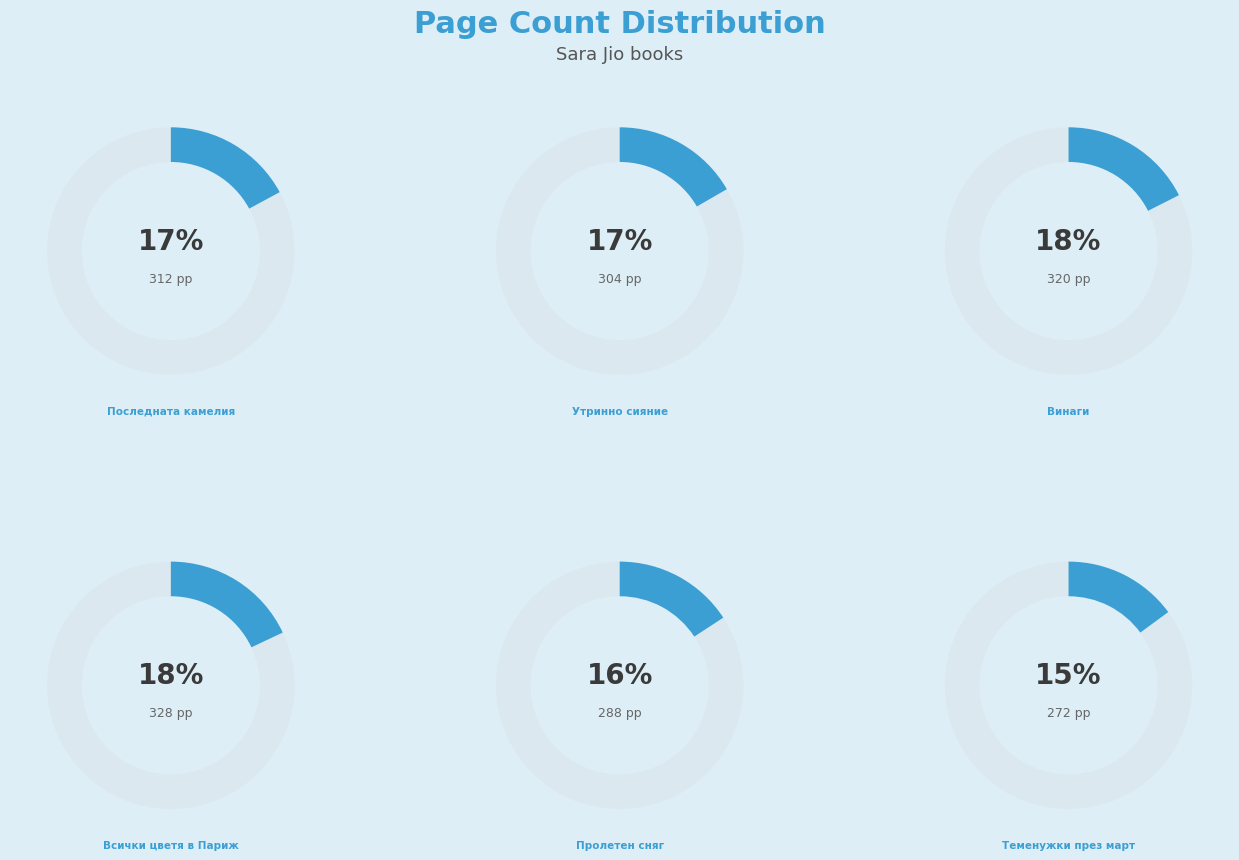

Rank the categories by value from lowest to highest.

Теменужки през март, Пролетен сняг, Утринно сияние, Последната камелия, Винаги, Всички цветя в Париж